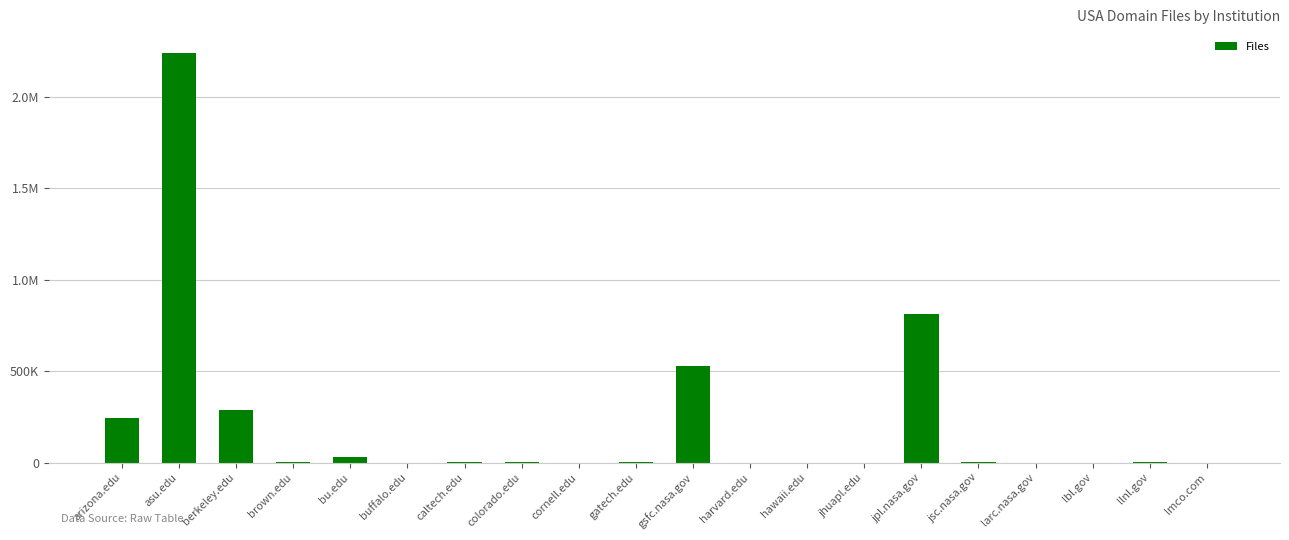

Are the bars horizontal?

No